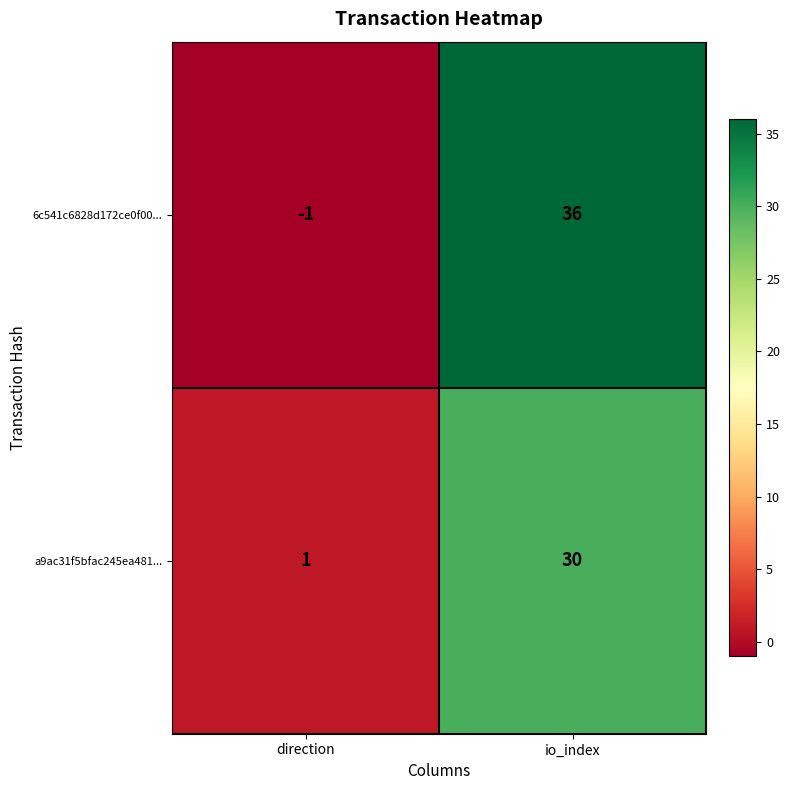

Which label corresponds to the smallest value in the chart?

direction